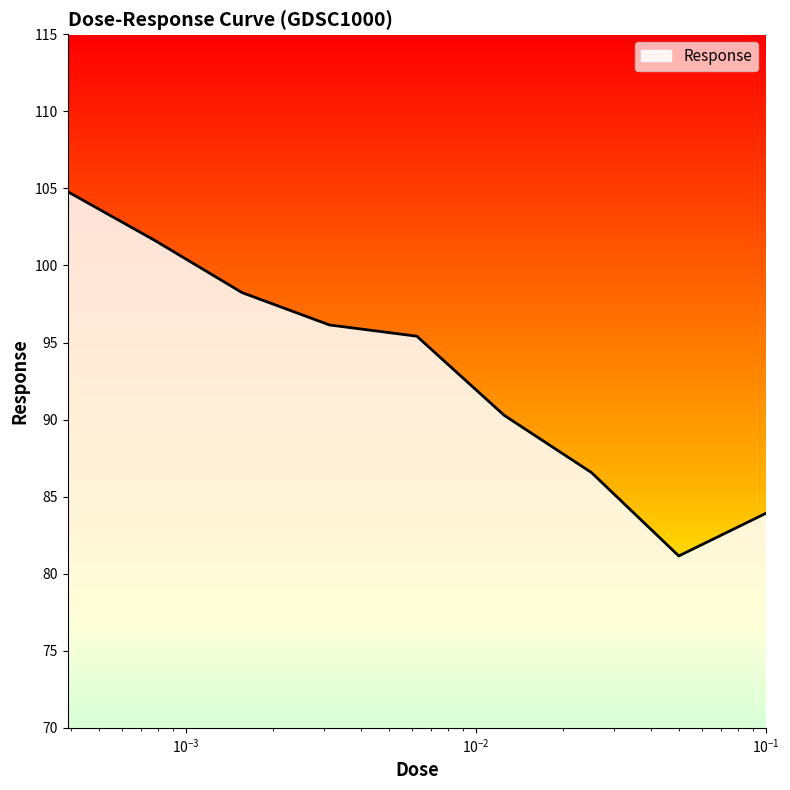

True or false: there are more than 0 points higher than both neighbors.

False